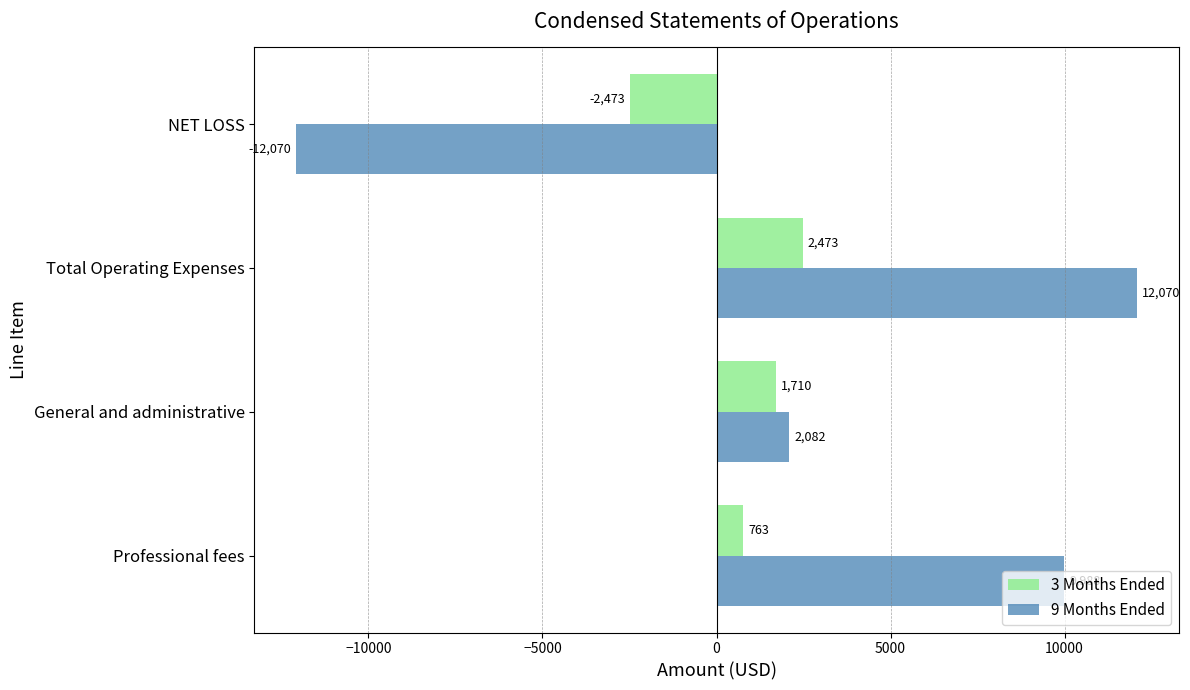

What is the minimum value shown in the chart?

-12070